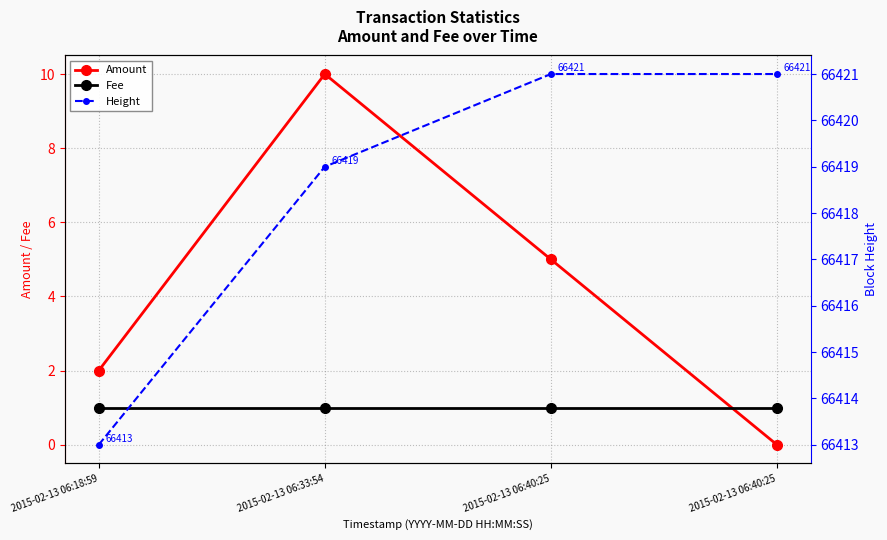

True or false: Amount and Height intersect in this chart.

False